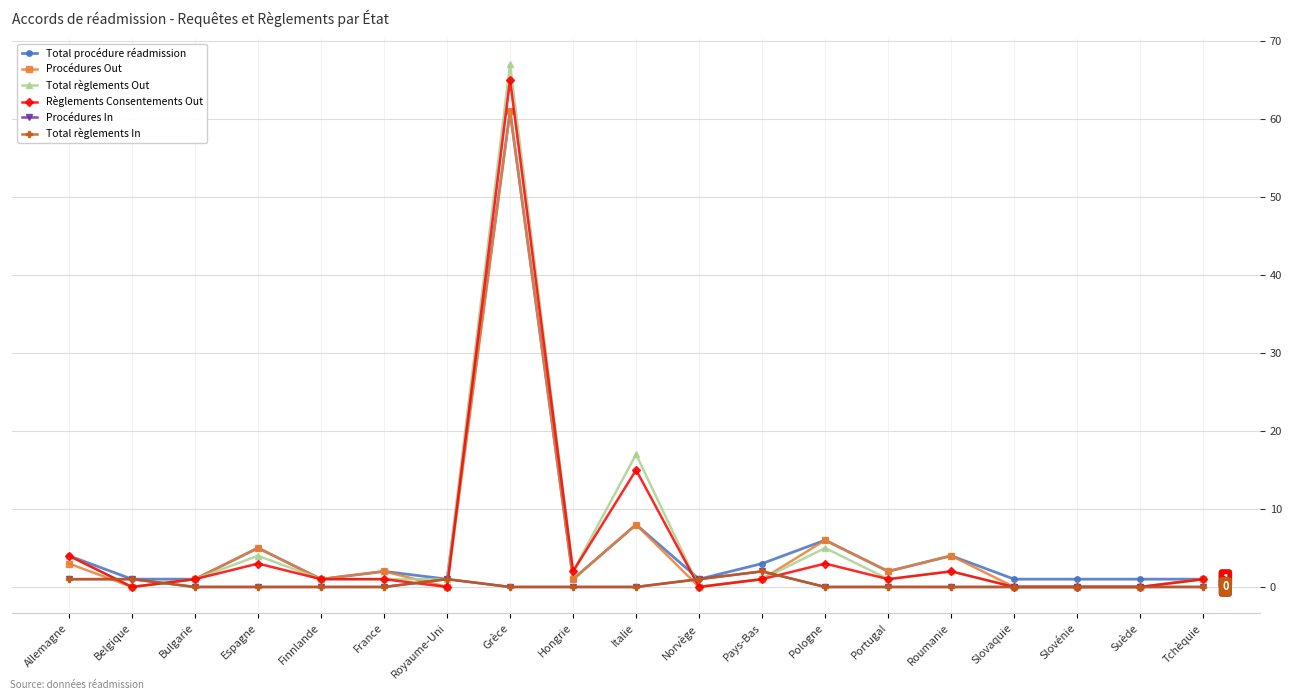

Is this an area chart (filled region under the line)?

No